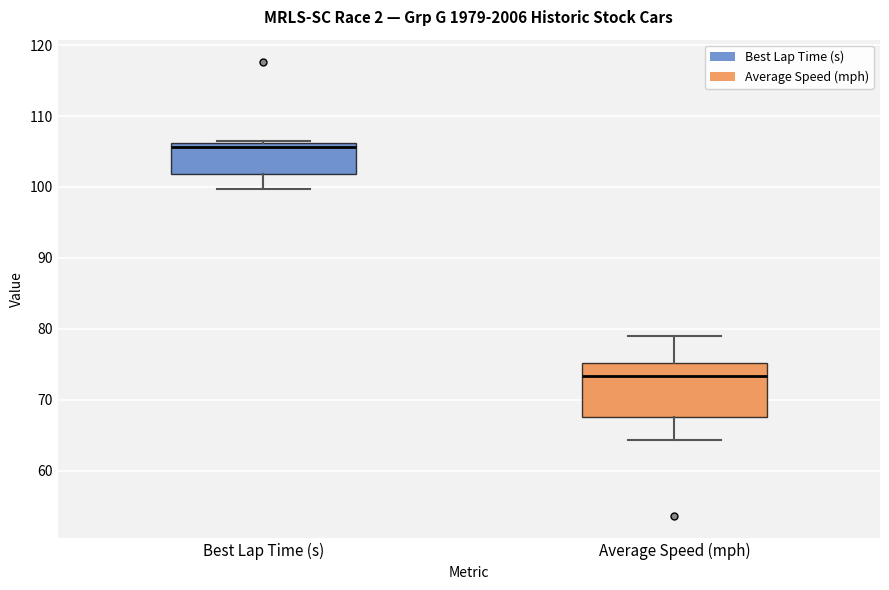

Where does the lower whisker of the box for Best Lap Time (s) end on the y-axis? The values are not printed on the chart, so give them approximately, as read against the axis.

100